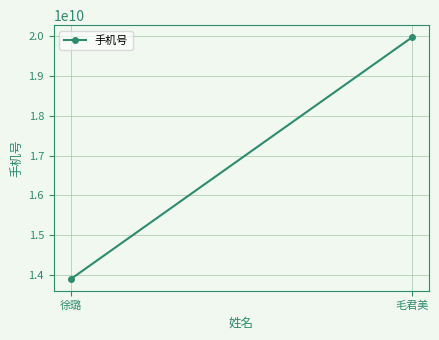

What is the value of the 1st point from the left?

13905534441